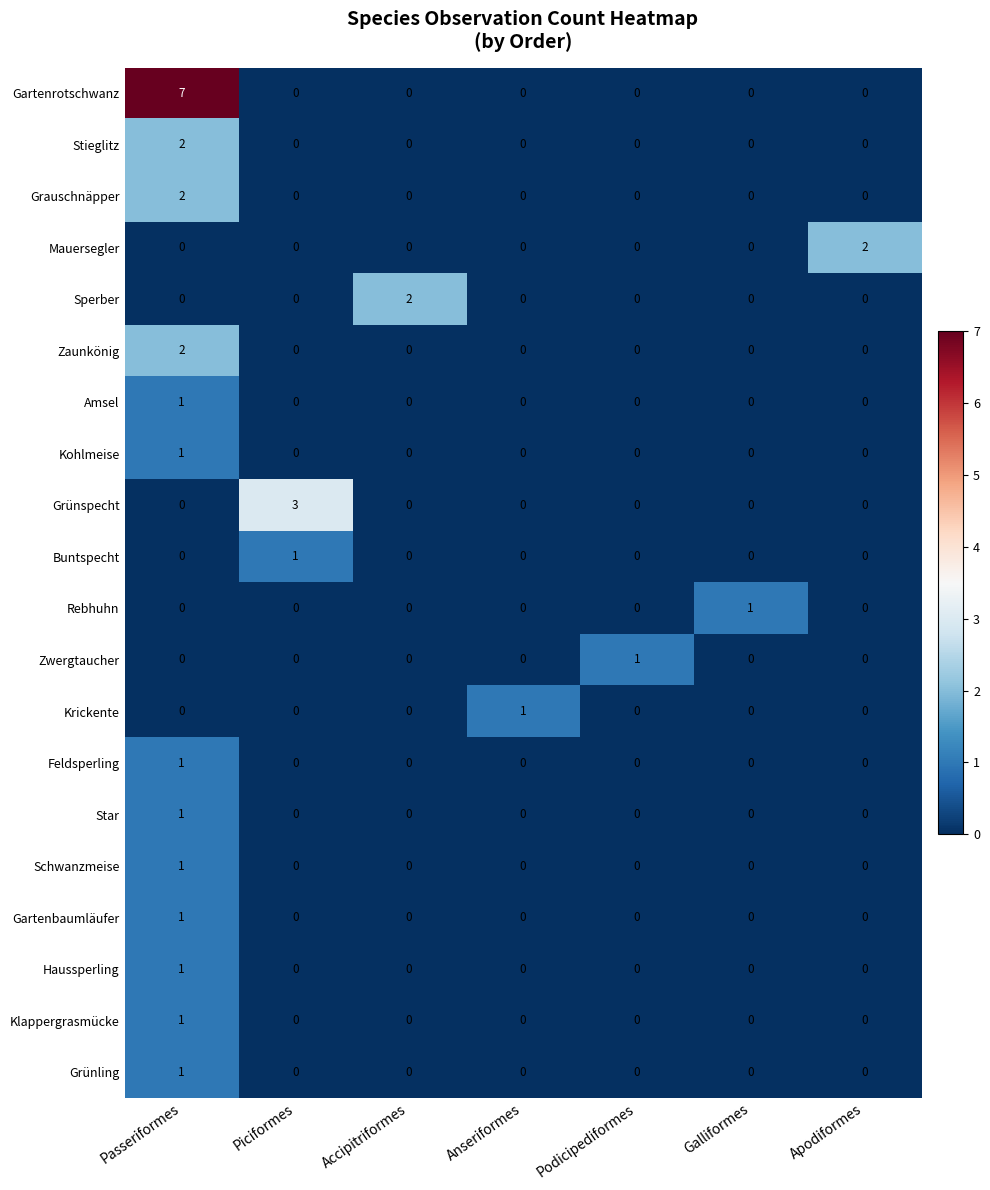

The value of Zaunkönig at Anseriformes is -1. True or false?

False